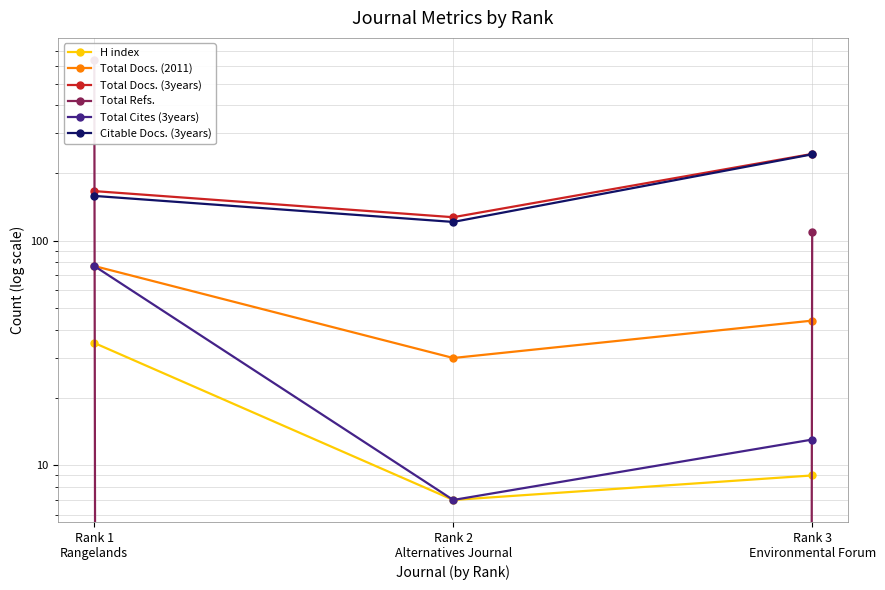

List the labels in order of Total Cites (3years) value, largest first.

Rank 1
Rangelands, Rank 3
Environmental Forum, Rank 2
Alternatives Journal